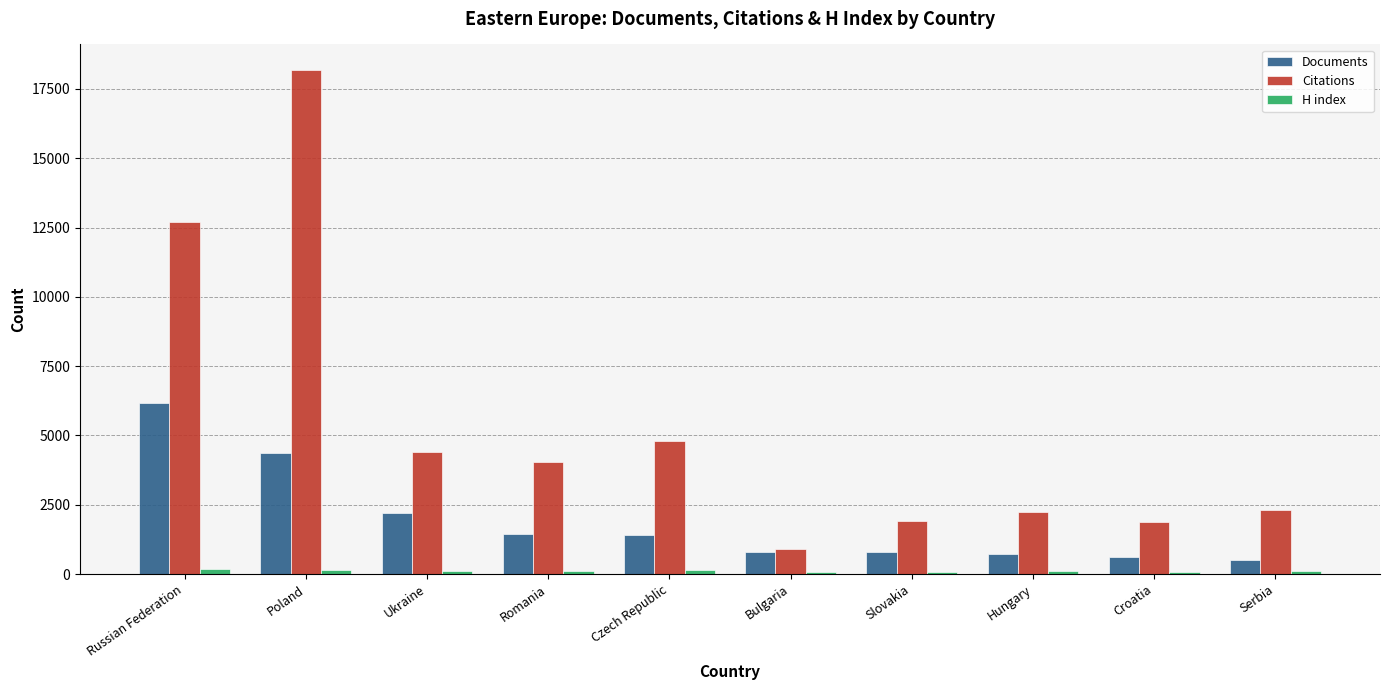

What is the difference between the highest and lowest values at Slovakia?

1836